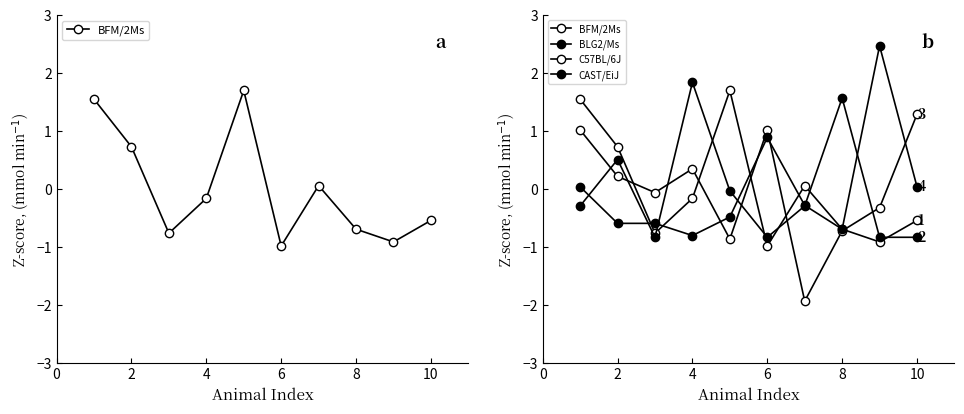

What is the difference between the maximum and second lowest values in the CAST/EiJ series?

3.2